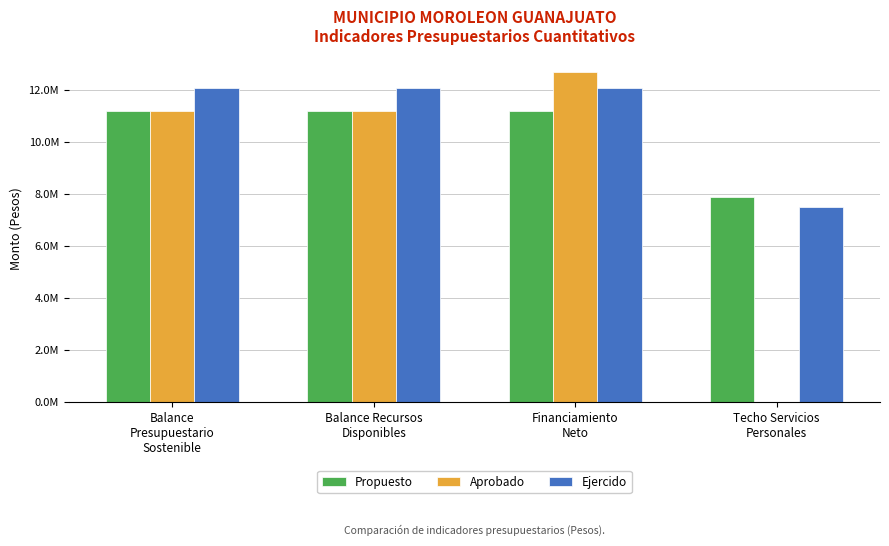

What are all the series names shown in the legend?

Propuesto, Aprobado, Ejercido